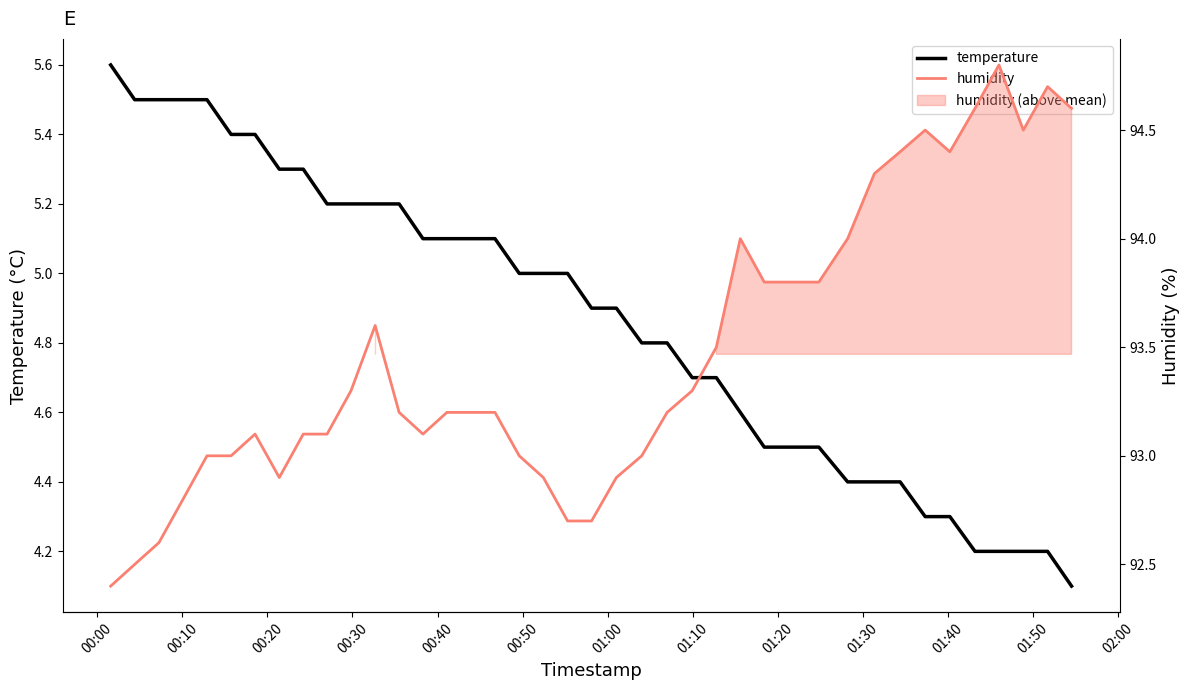

What is the average value of the humidity series?

93.5